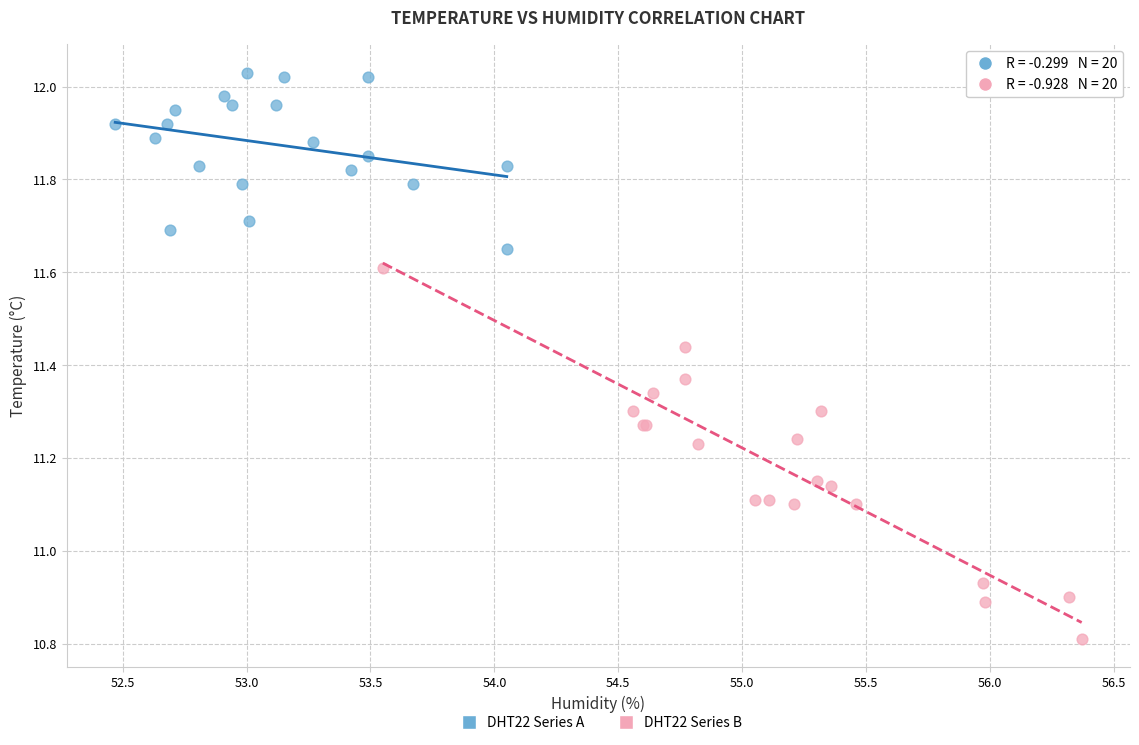

What are all the series names shown in the legend?

DHT22 Series A, DHT22 Series B